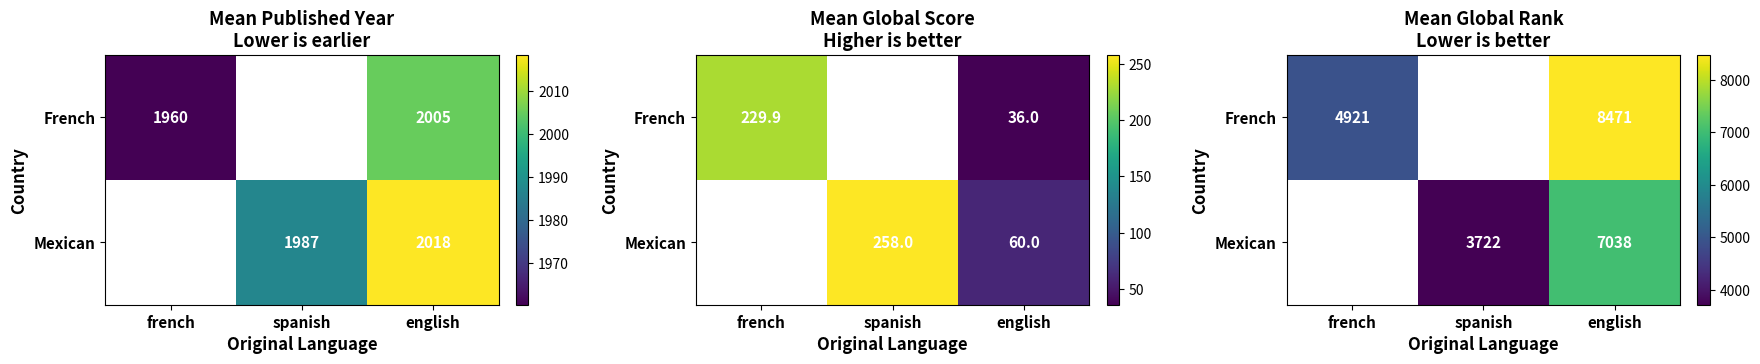

The value of Mexican at spanish is 1949.6. True or false?

False